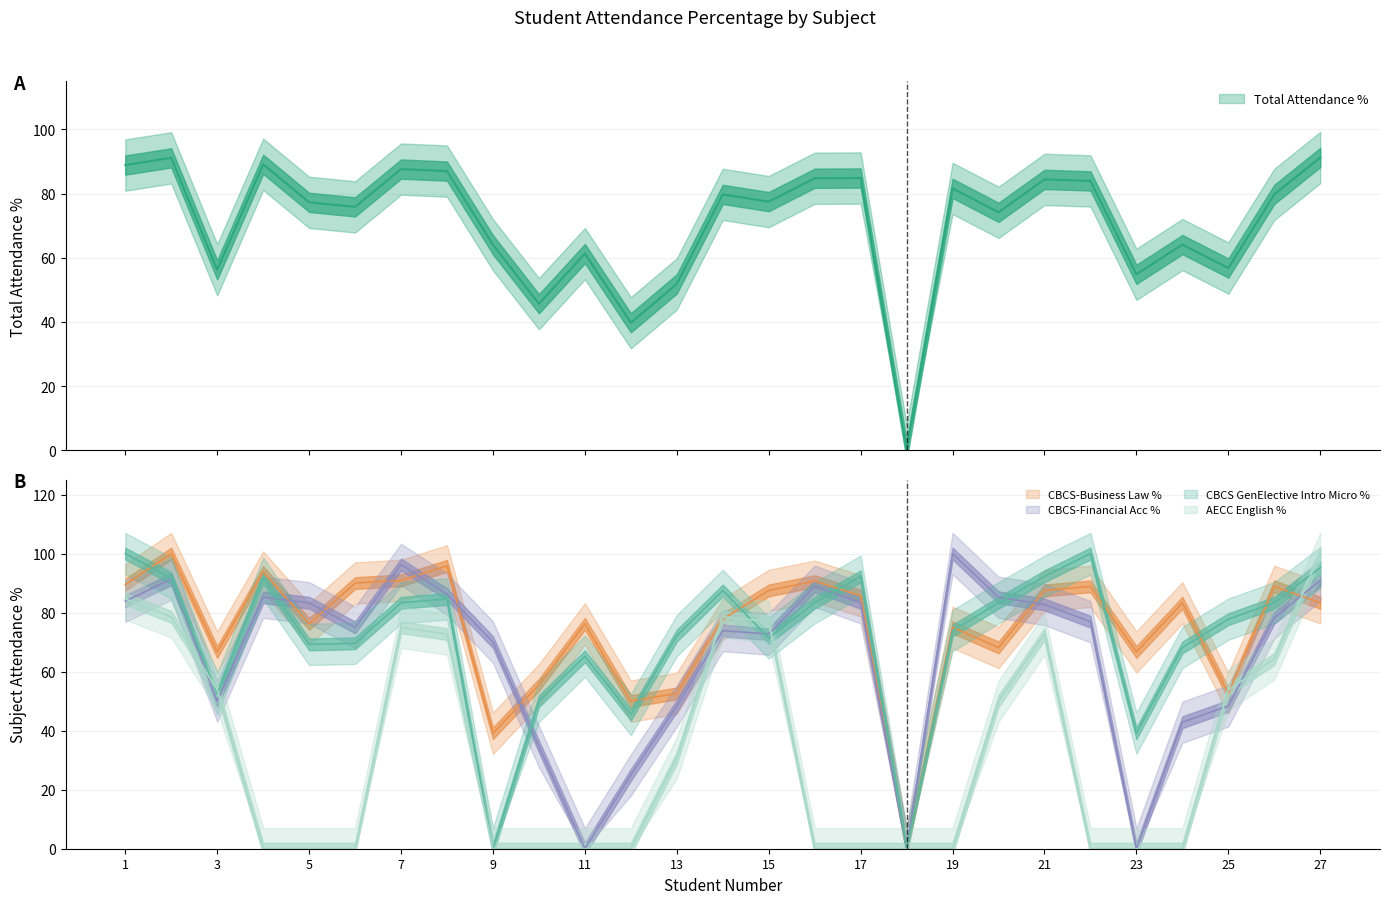

How many data points in AECC English % are above 0?

13